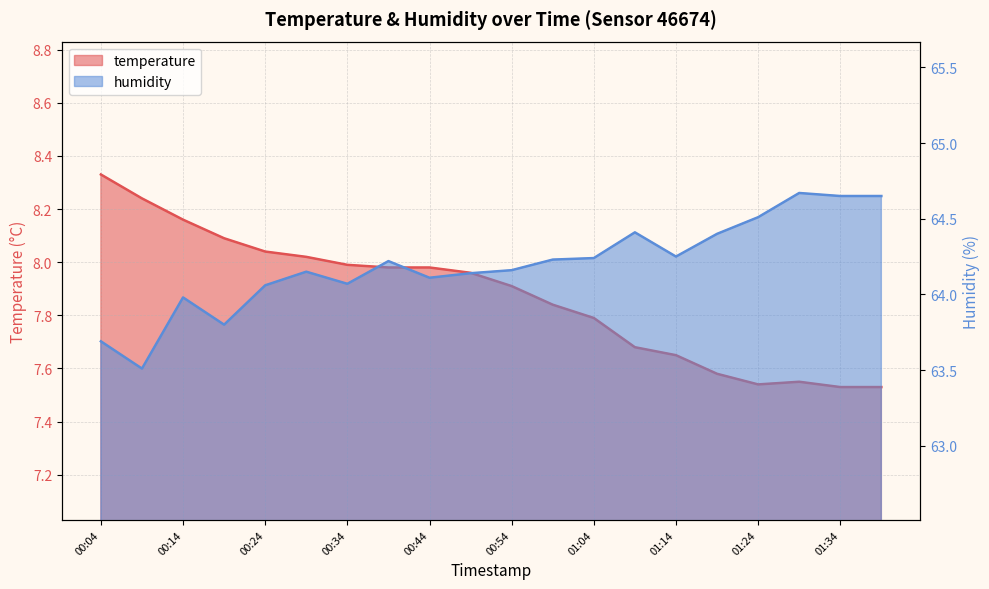

Does the chart display data point markers on the line(s)?

No